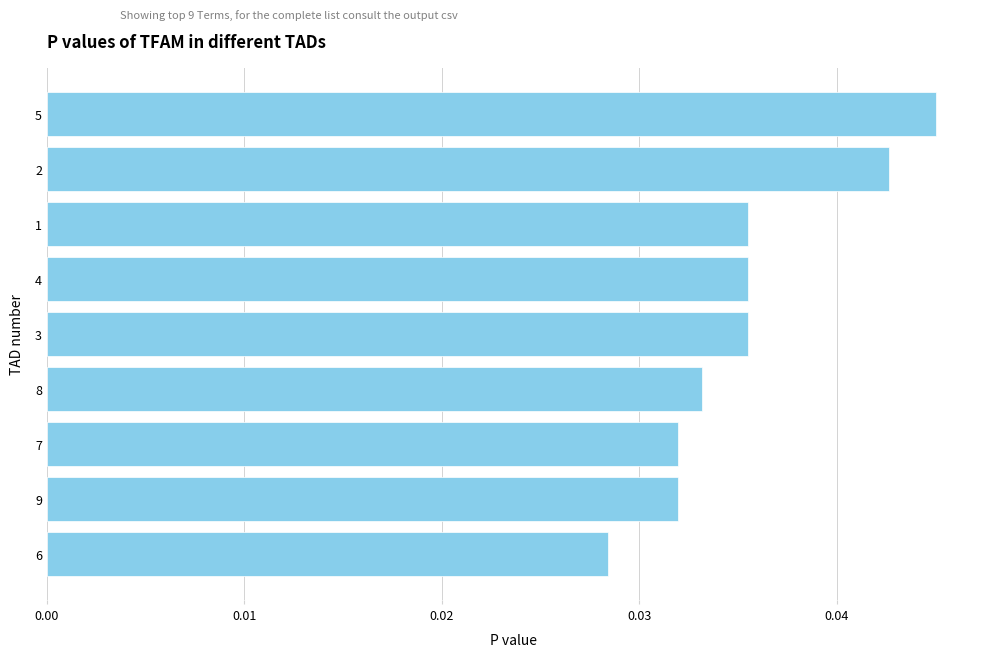

Where is the data nearest to the value 0?

6